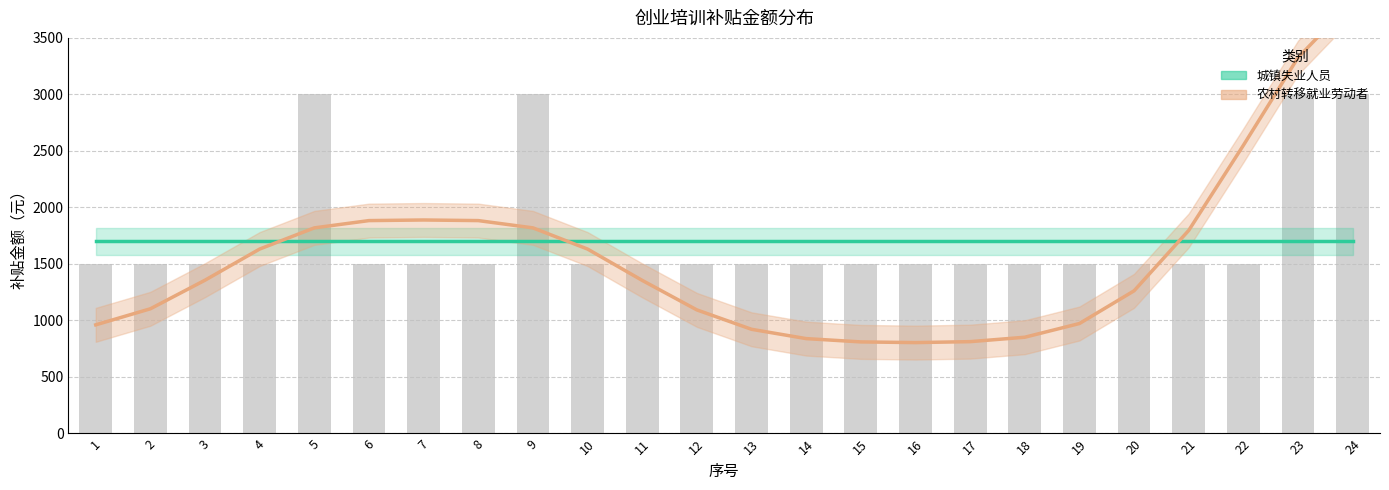

Which label corresponds to the largest value in the chart?

24